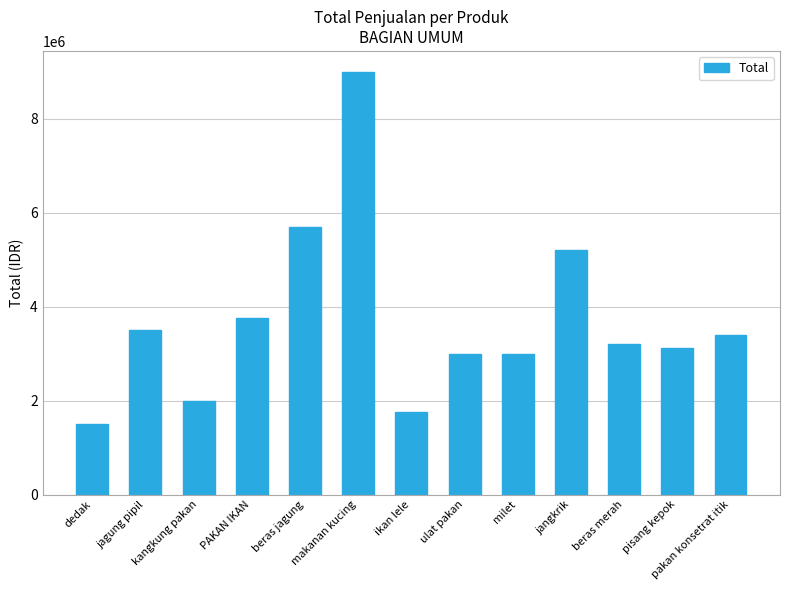

The value at pakan konsetrat itik is 1642567. True or false?

False